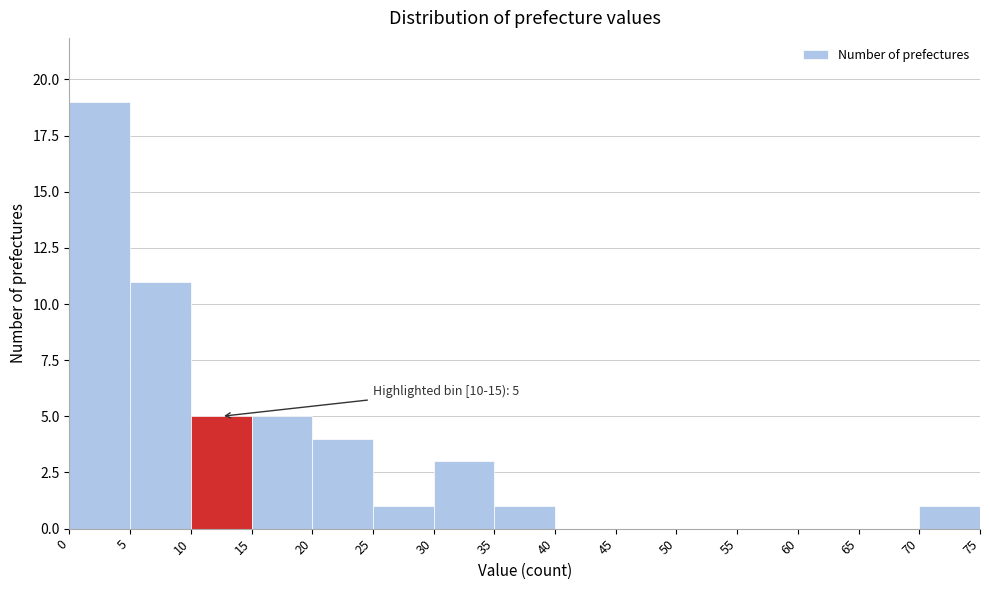

Which range on the x-axis has the tallest bar?

0 to 5